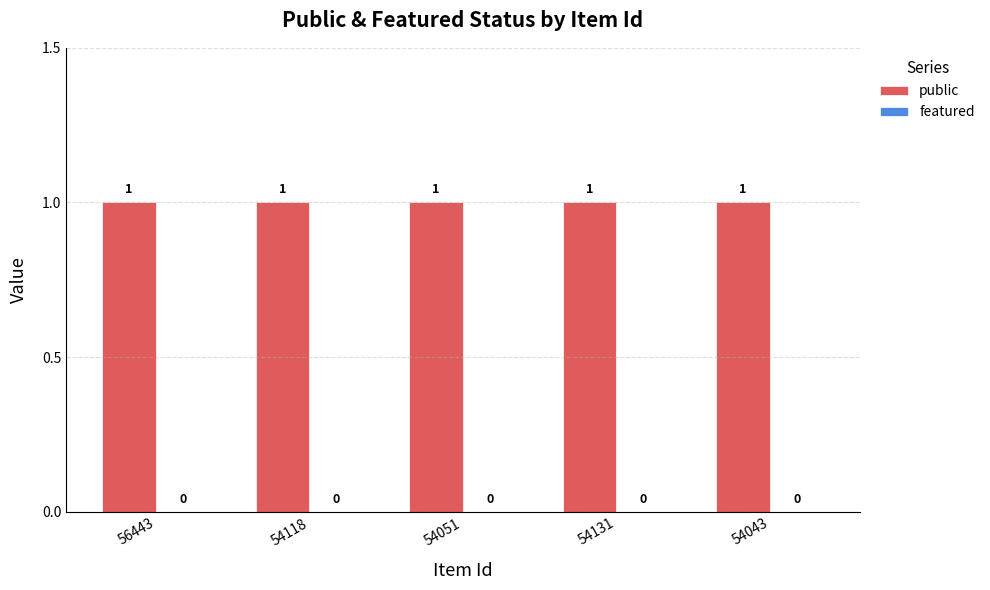

Reading left to right, extract all data points from this chart.

public: 1	1	1	1	1
featured: 0	0	0	0	0